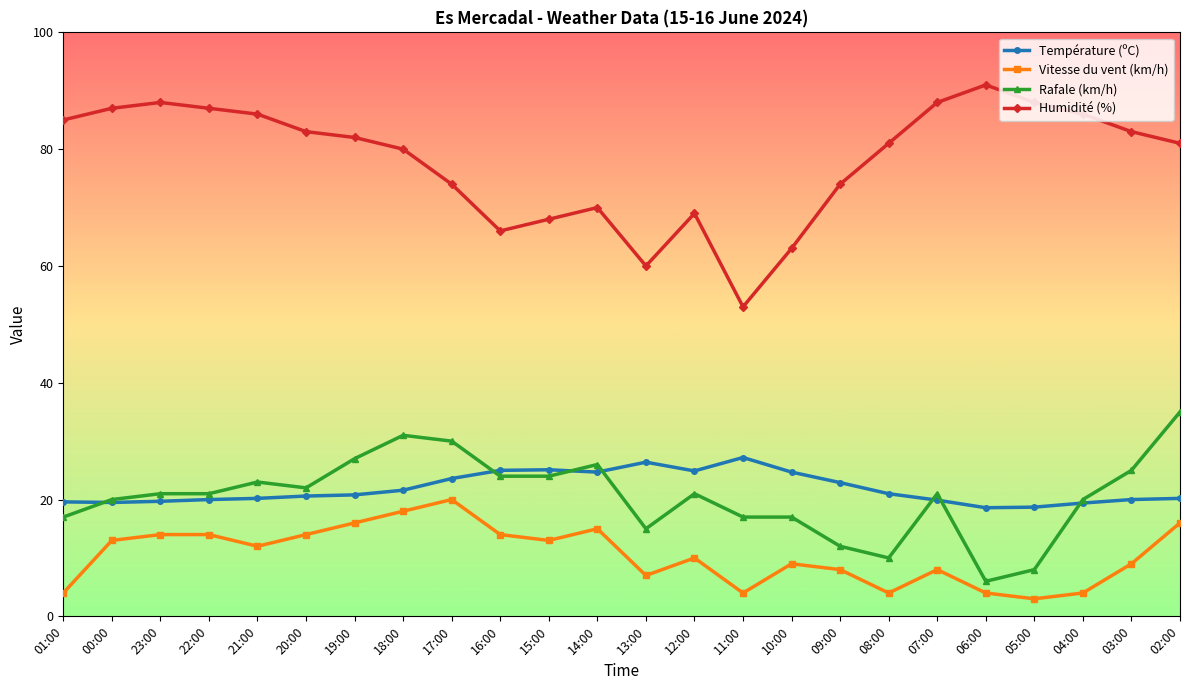

In Vitesse du vent (km/h), how many points are lower than both neighbors (excluding endpoints)?

6